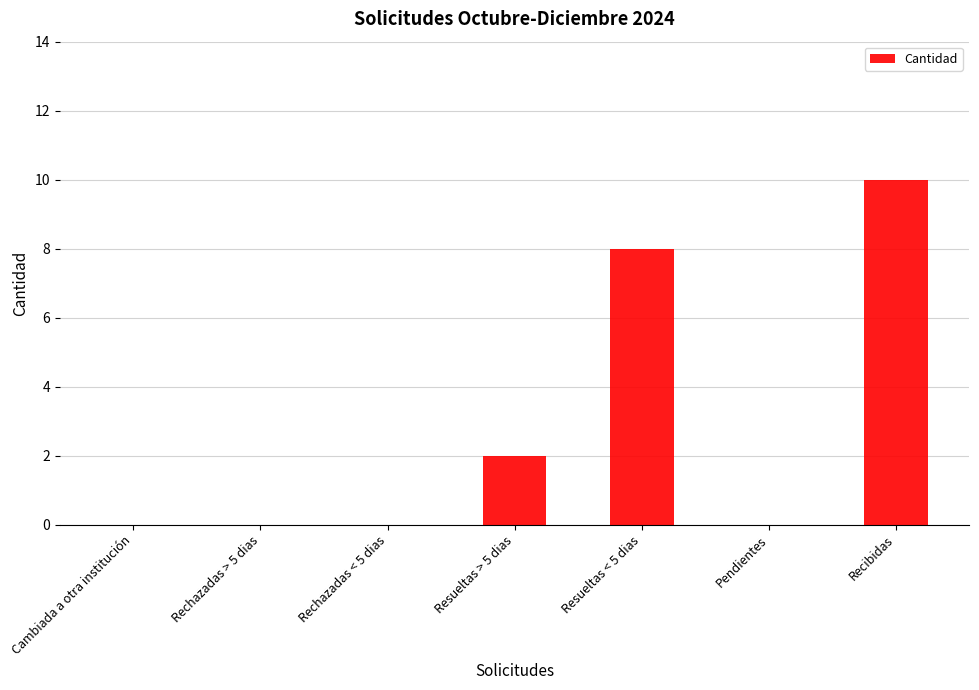

Reading left to right, transcribe all the data shown in this chart.

0	0	0	2	8	0	10